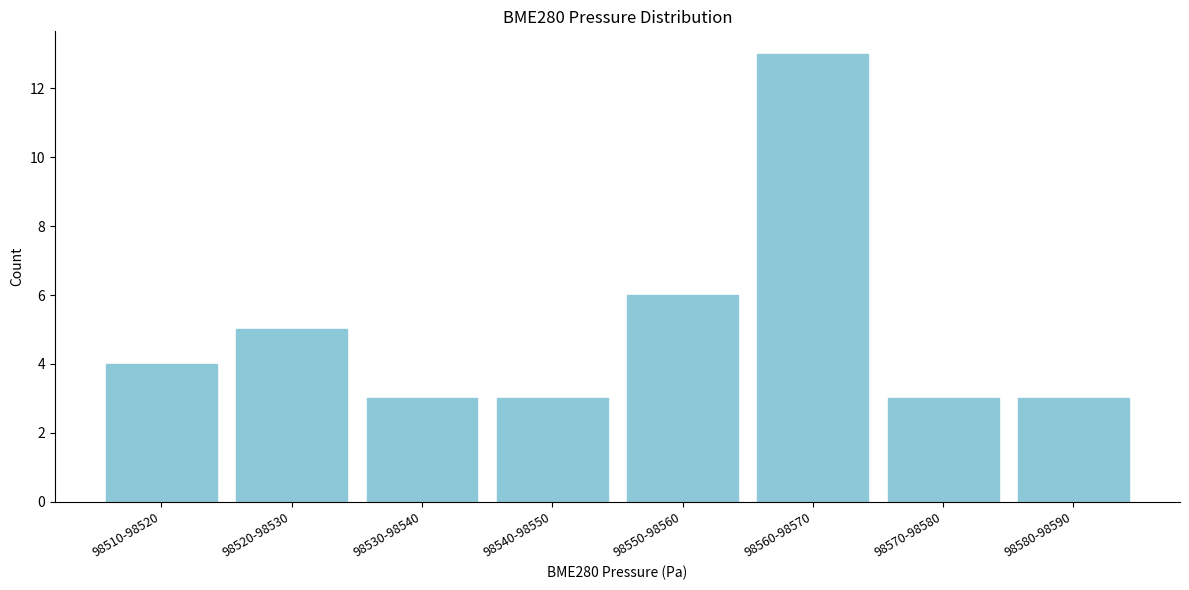

Reading left to right, transcribe all the data shown in this chart.

98510-98520=4	98520-98530=5	98530-98540=3	98540-98550=3	98550-98560=6	98560-98570=13	98570-98580=3	98580-98590=3